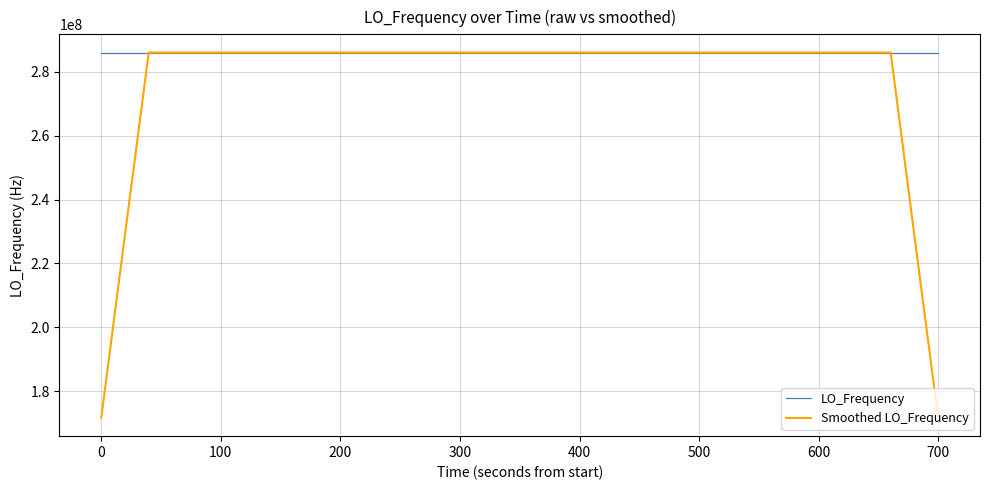

Does the chart display data point markers on the line(s)?

No